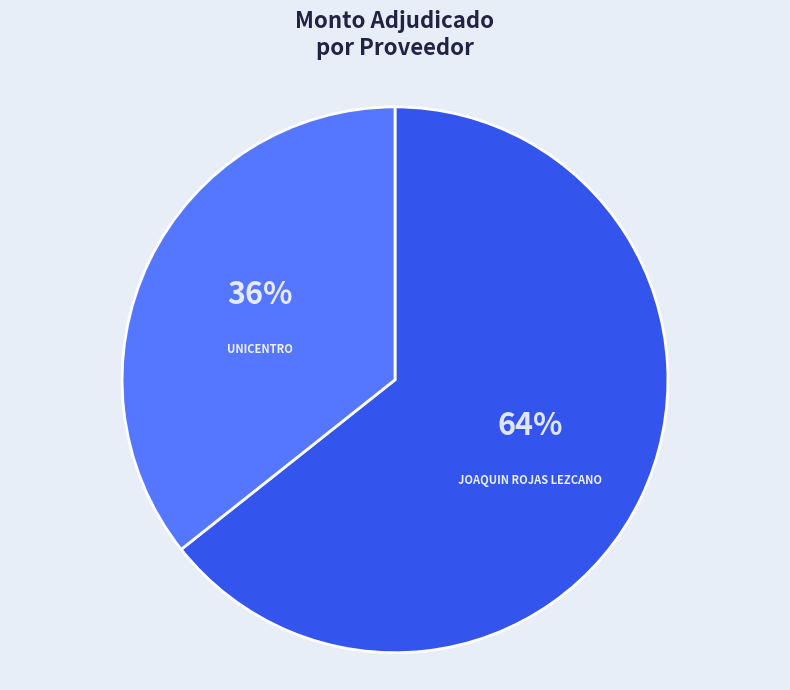

Is it true that UNICENTRO is 36% of the pie?

True